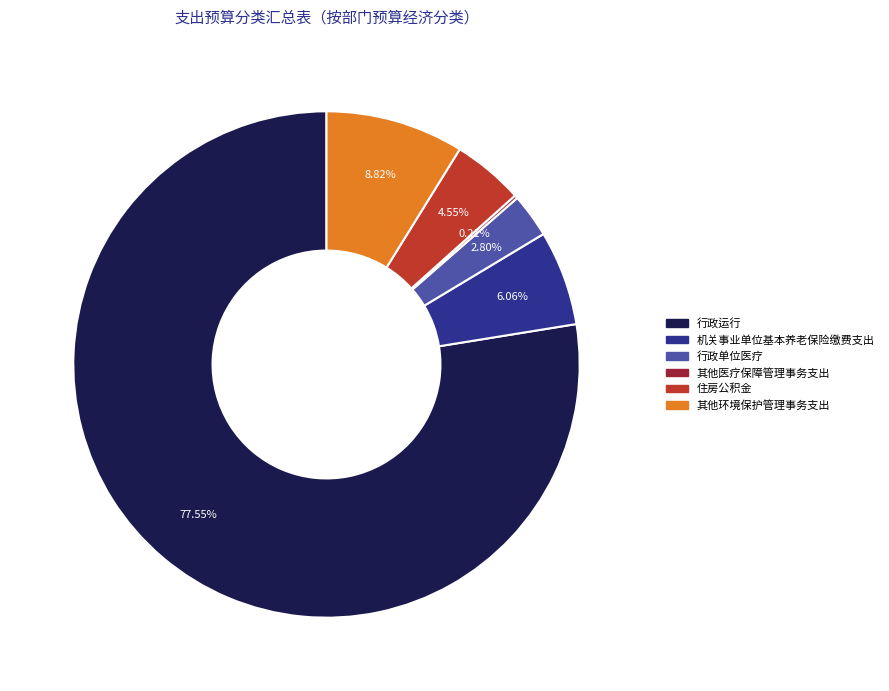

What is the largest slice in the pie chart?

行政运行